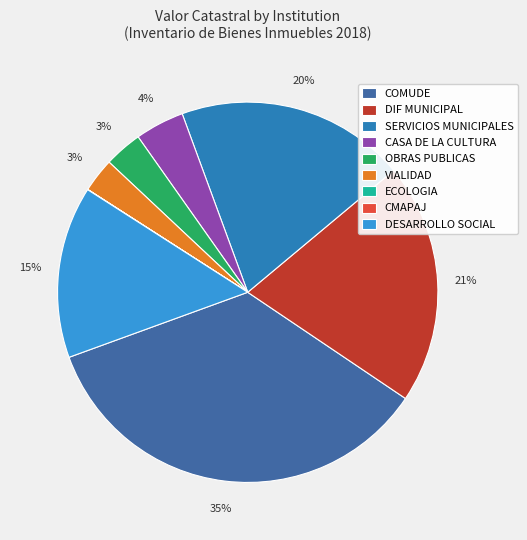

Rank the categories by value from highest to lowest.

COMUDE, DIF MUNICIPAL, SERVICIOS MUNICIPALES, DESARROLLO SOCIAL, CASA DE LA CULTURA, OBRAS PUBLICAS, VIALIDAD, ECOLOGIA, CMAPAJ